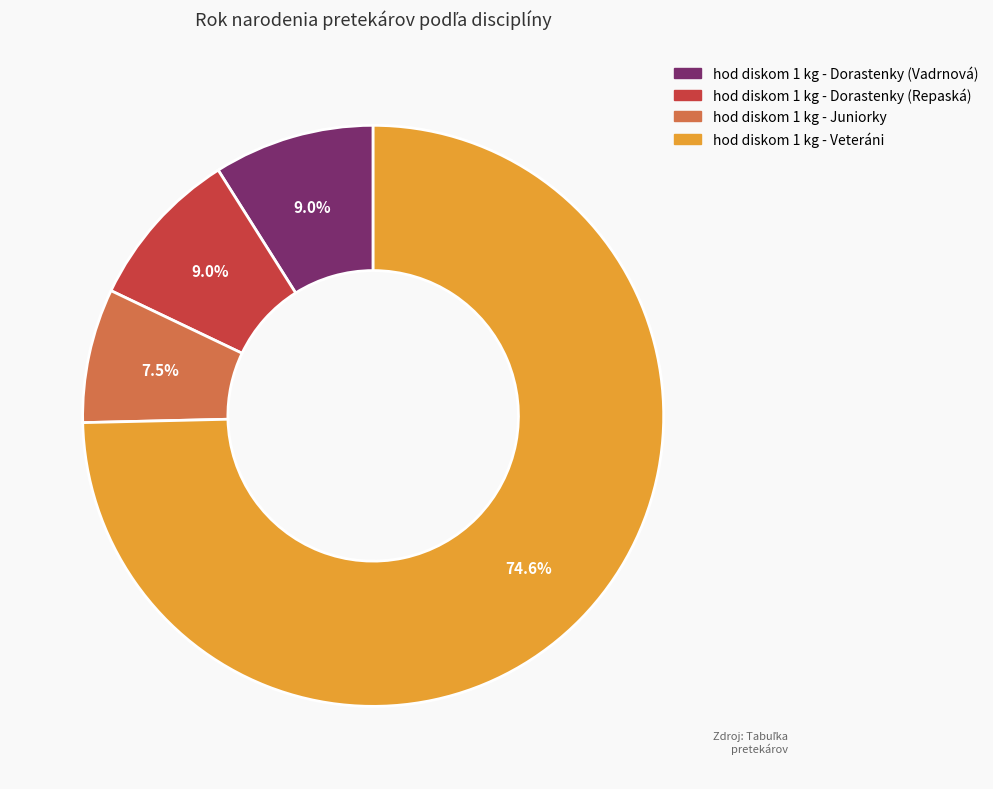

Combined, do hod diskom 1 kg - Veteráni and hod diskom 1 kg - Dorastenky (Repaská) account for over 50%?

Yes